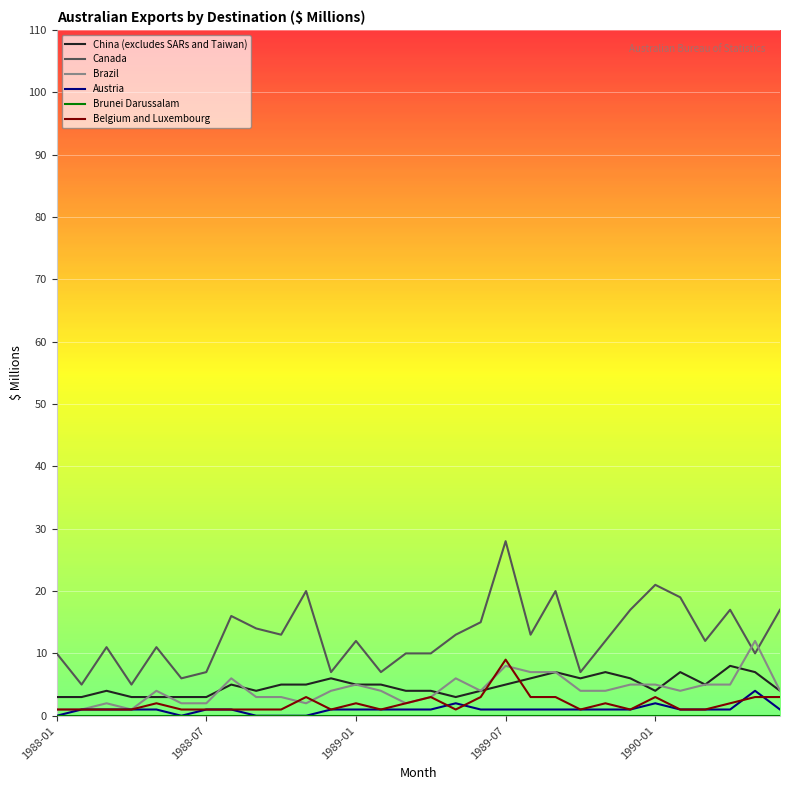

Count the number of data series in this chart.

6